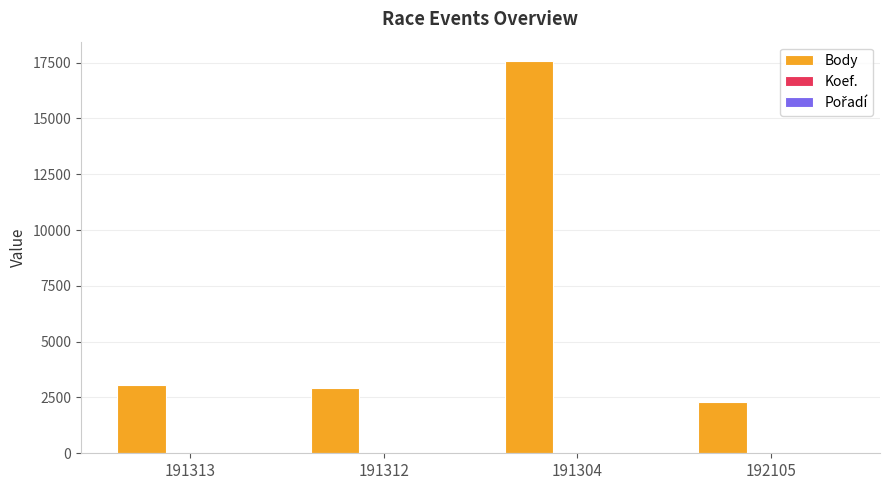

At which category is the sum across all series the highest?

191304